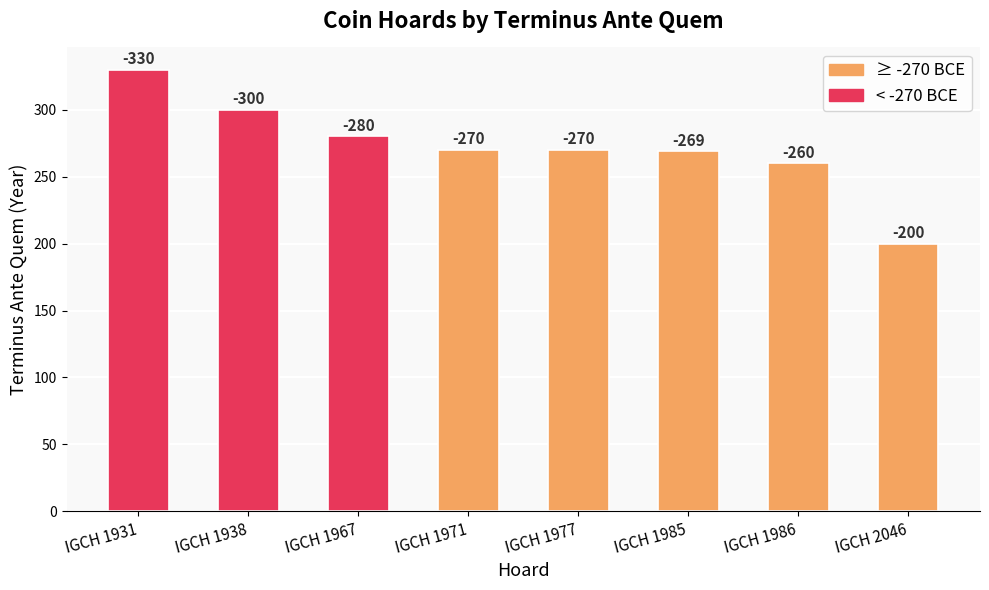

The value at IGCH 1967 is 280. True or false?

True